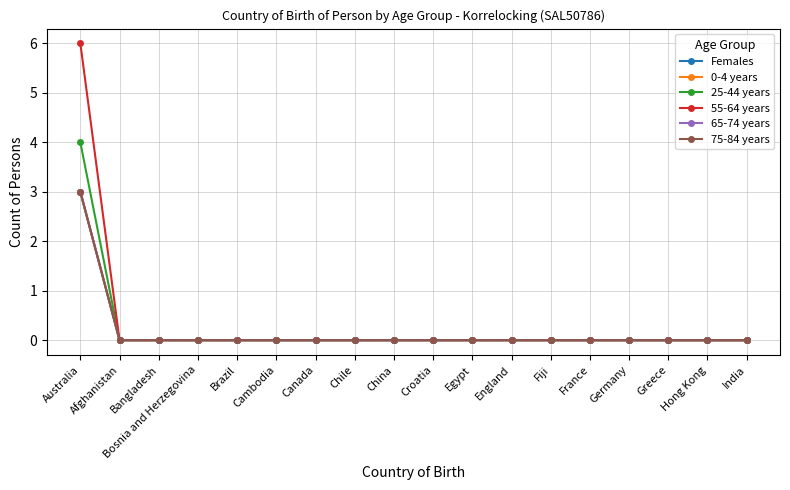

At which category is the sum across all series the highest?

Australia